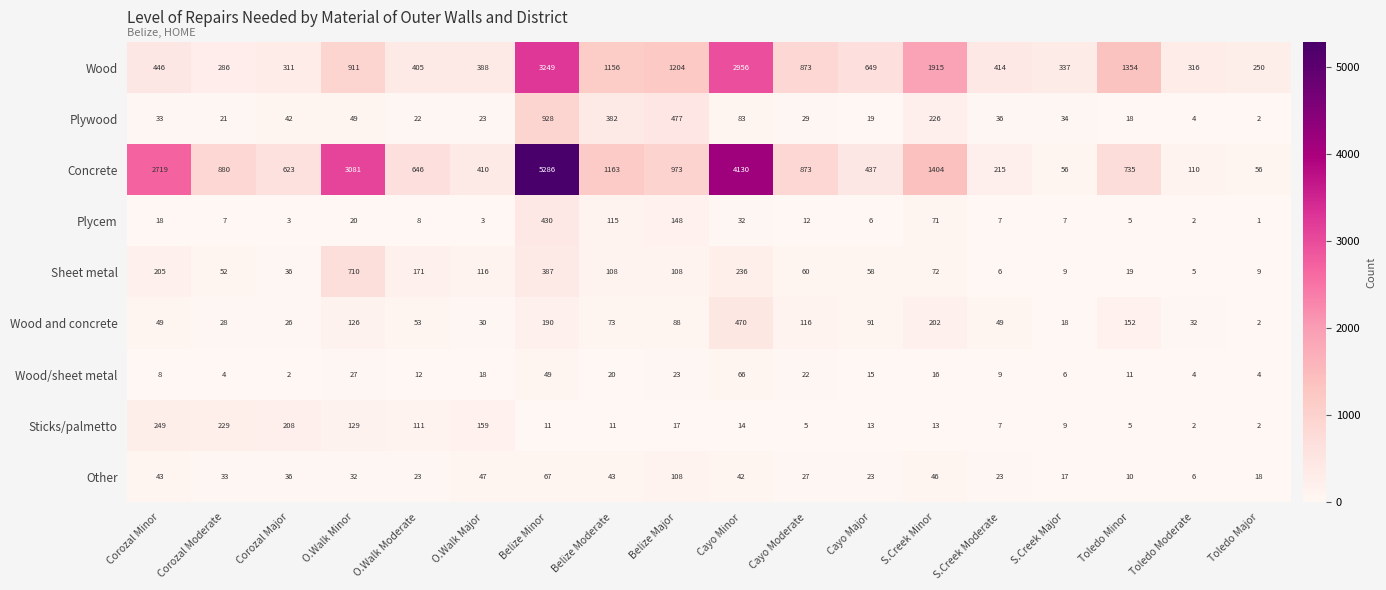

At which label does Wood and concrete first exceed 73?

O.Walk Minor